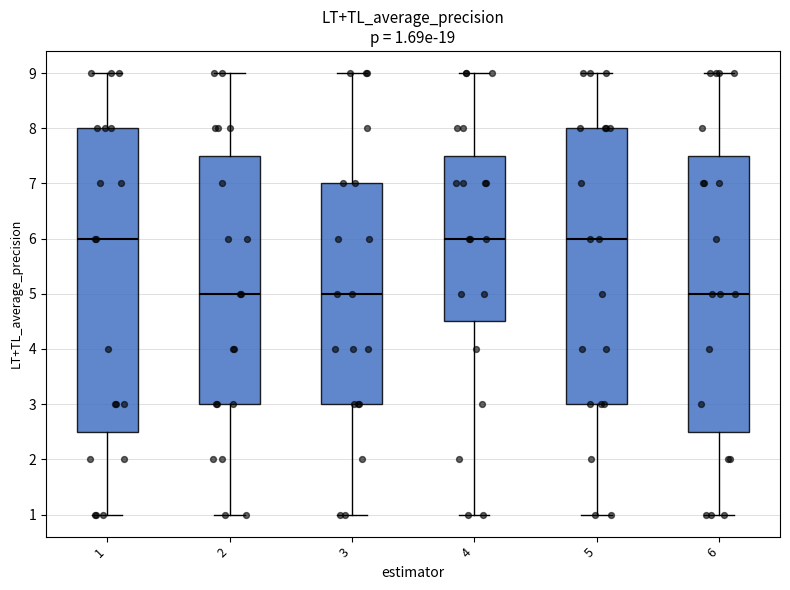

Which box is the tallest, from its lower edge to its upper edge?

1